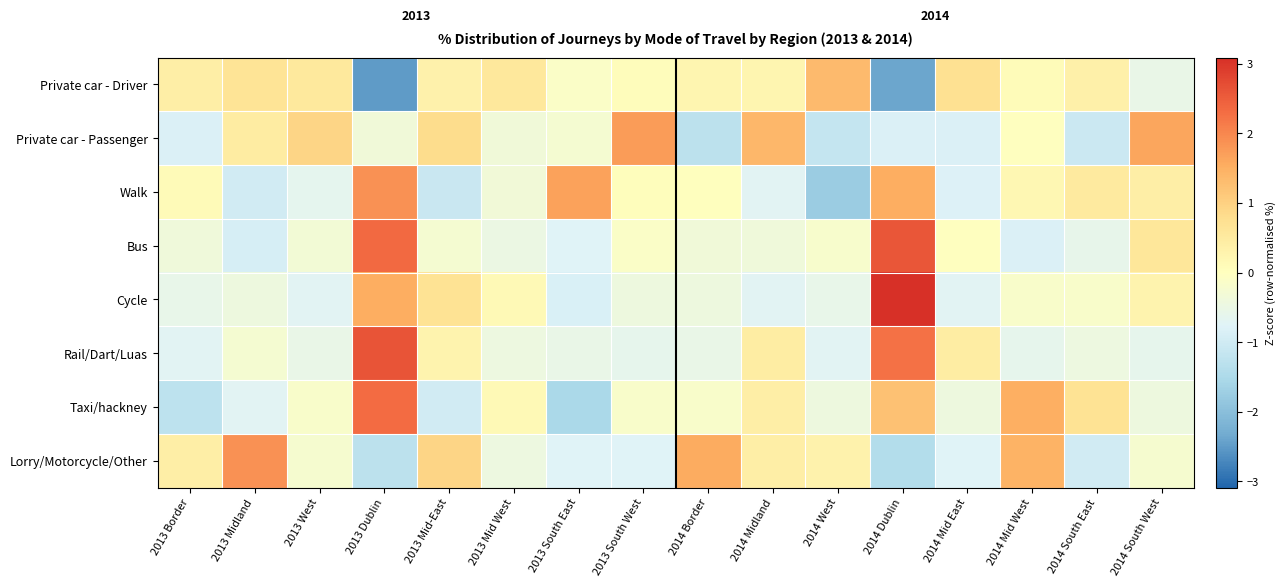

Between 2013 Mid-East and 2013 Mid West, which series saw the biggest shift?

Lorry/Motorcycle/Other